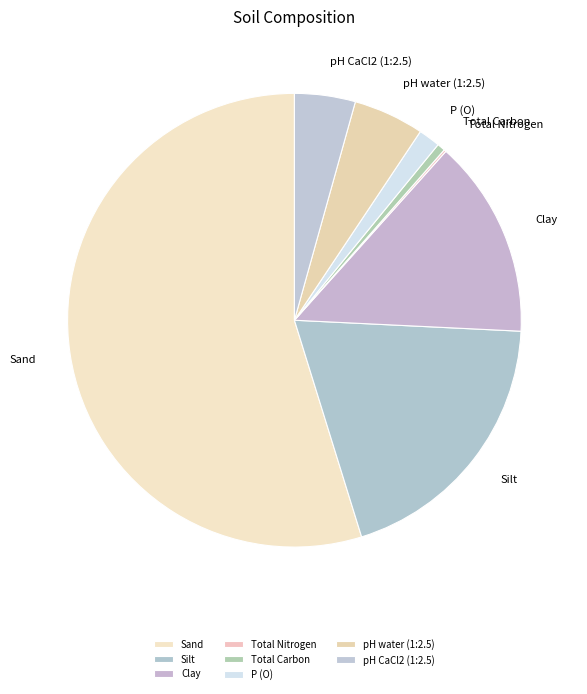

Which slice is the largest?

Sand